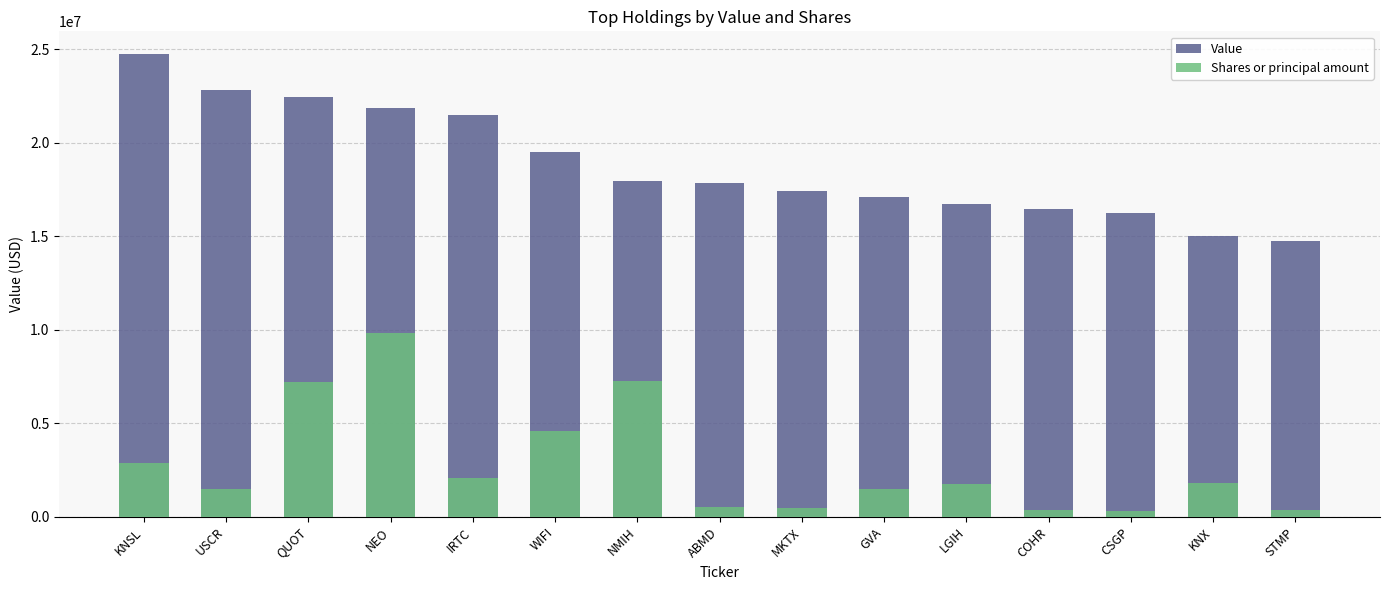

What is the sum of all Value values?

282415000.0